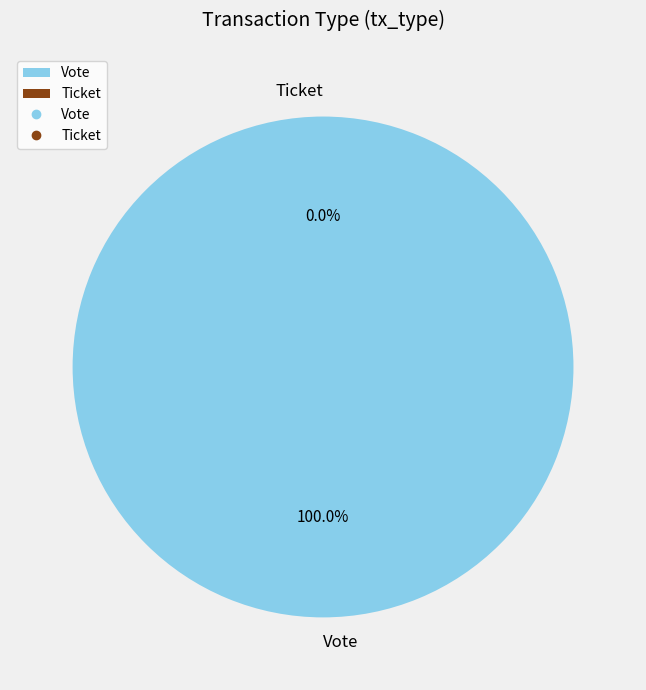

To the nearest percent, what is the combined percentage of Vote and Ticket?

100%